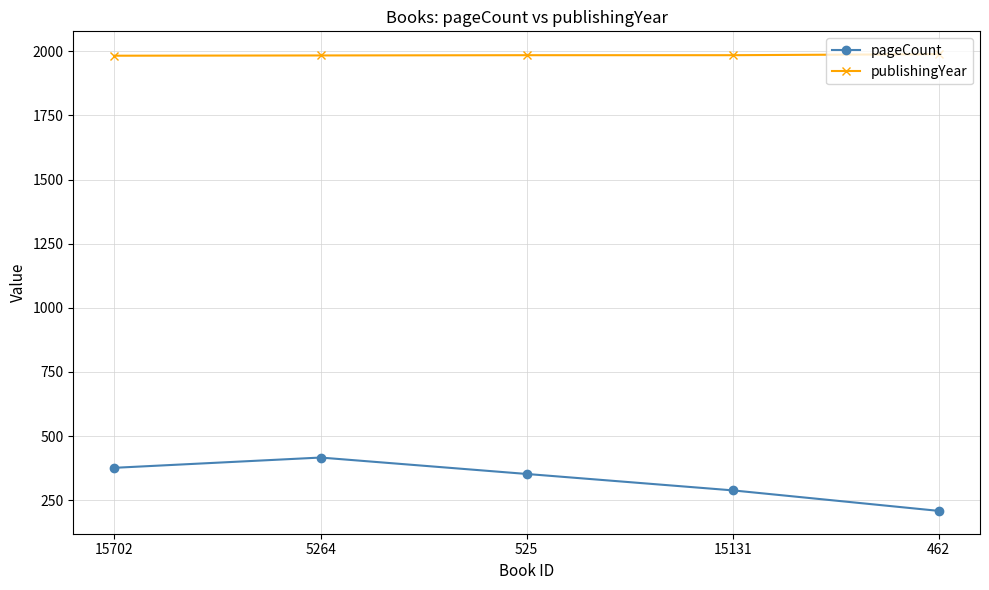

Which category has the lowest value in the pageCount series?

462